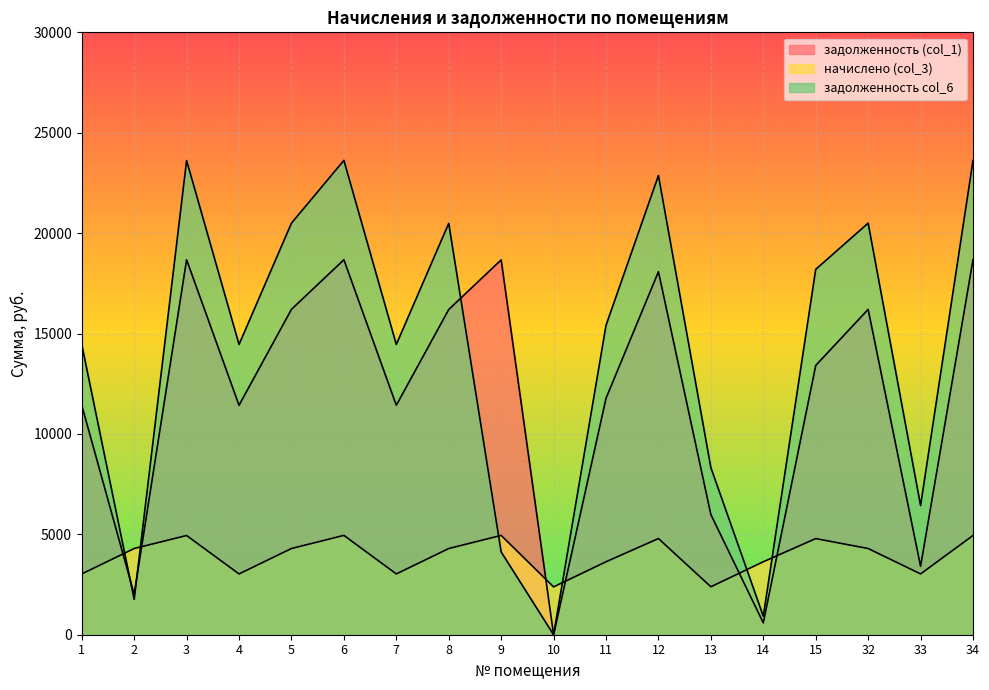

Which series has the largest range (max minus min)?

задолженность col_6